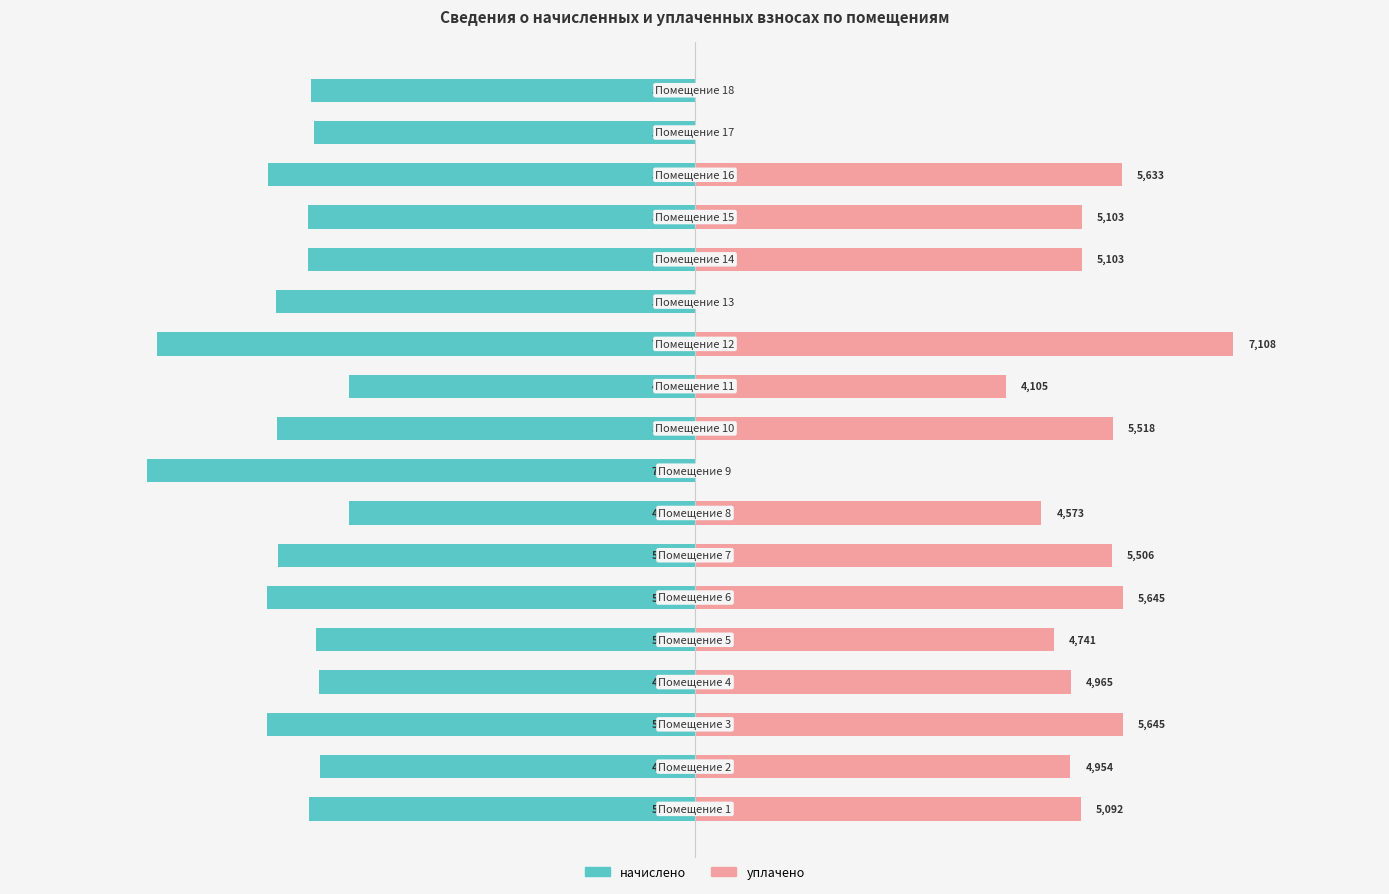

What is the value of the начислено bar at the 13th from the left?

-5529.6